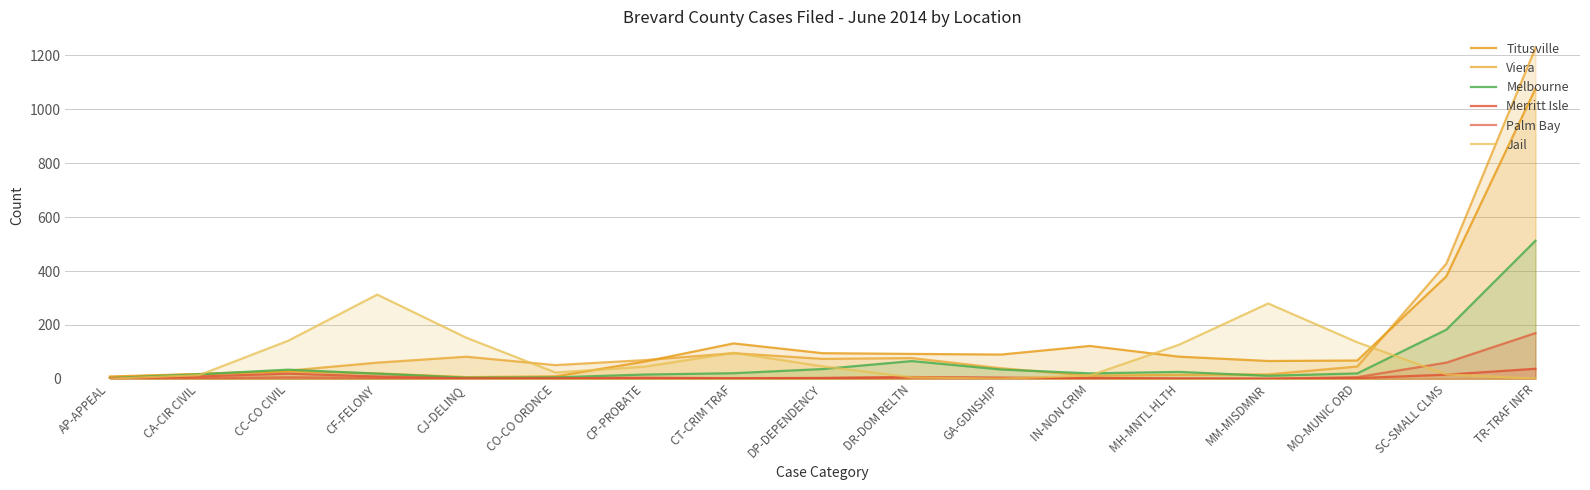

How many interior local peaks does the Viera series have?

3